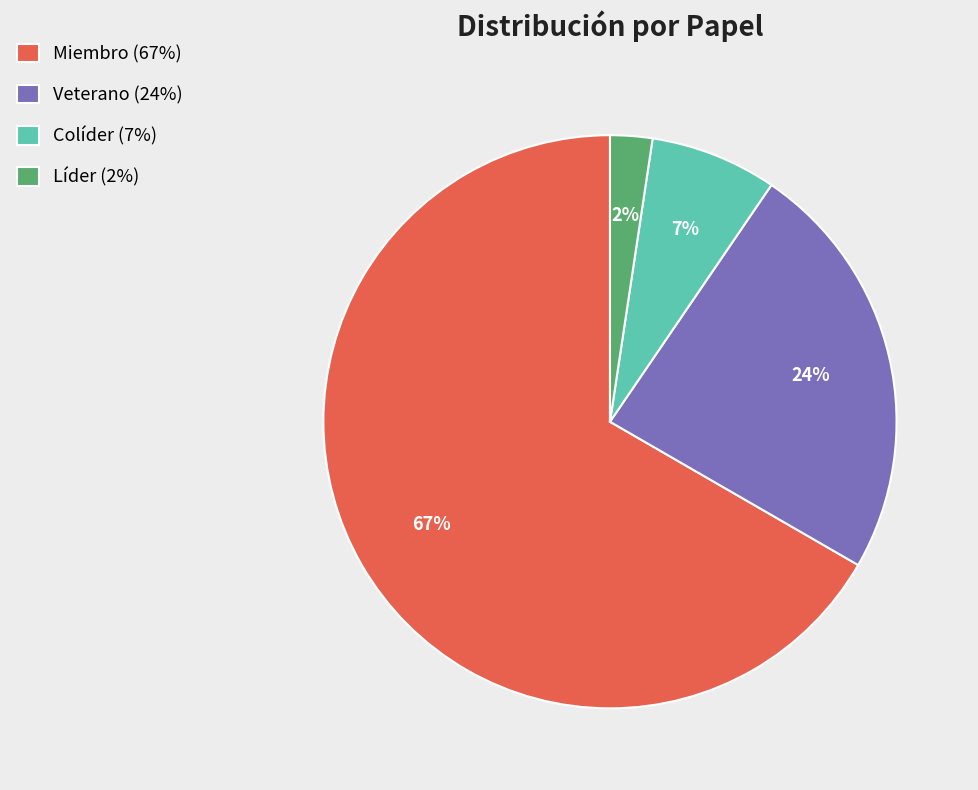

Combined, do Veterano (24%) and Miembro (67%) account for over 50%?

Yes